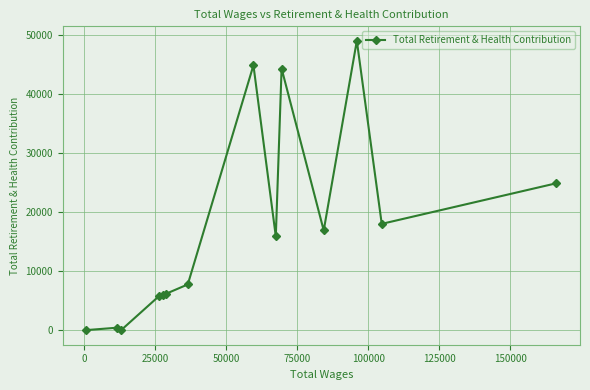

Count the number of data series in this chart.

1